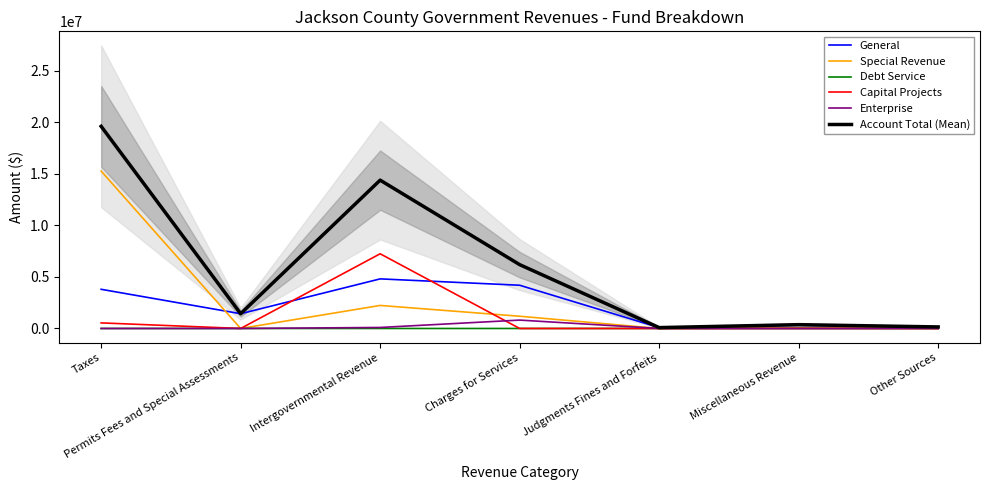

List the series in order of their peak value, lowest first.

Debt Service, Enterprise, General, Capital Projects, Special Revenue, Account Total (Mean)